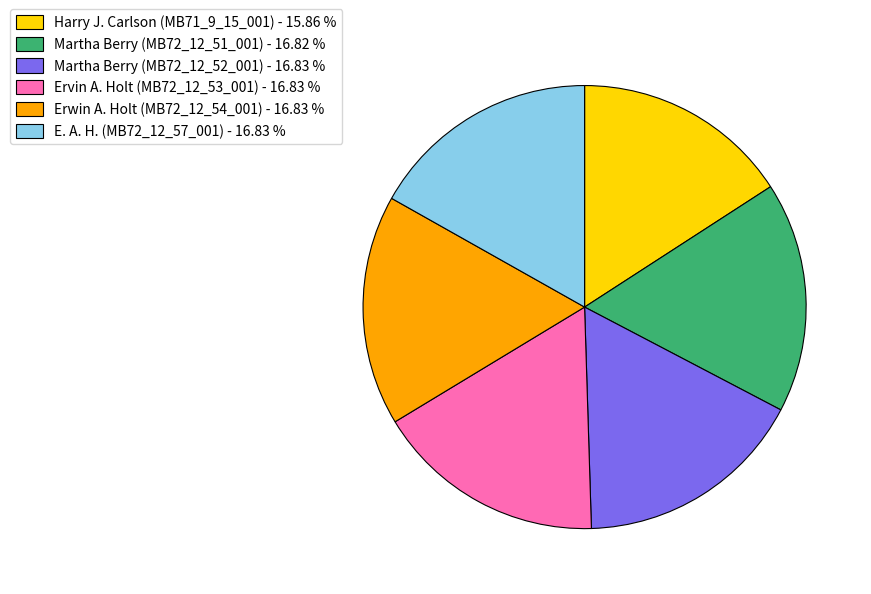

Do Erwin A. Holt (MB72_12_54_001) - 16.83 % and Martha Berry (MB72_12_52_001) - 16.83 % together represent more than half of the pie?

No